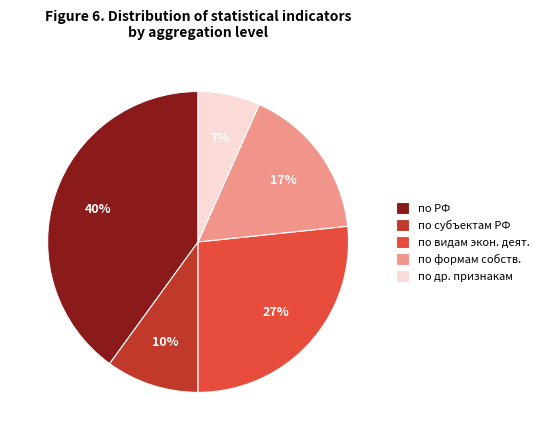

Combined, do по субъектам РФ and по видам экон. деят. account for over 50%?

No